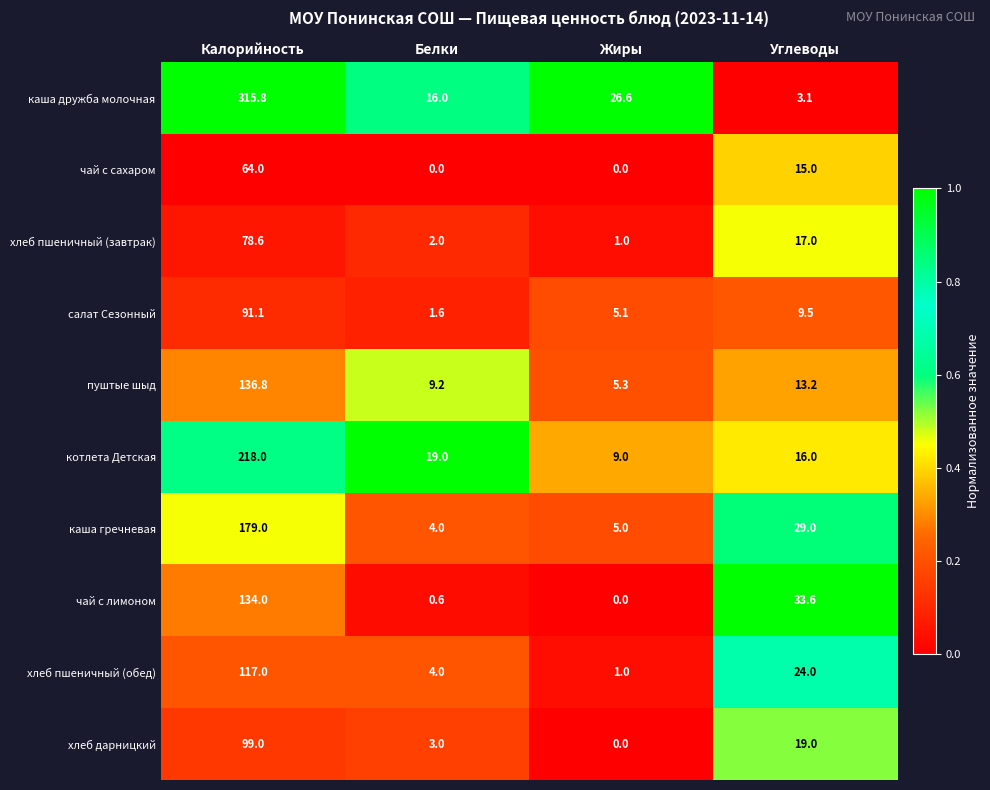

What is the difference between the highest and lowest values at Углеводы?

30.5